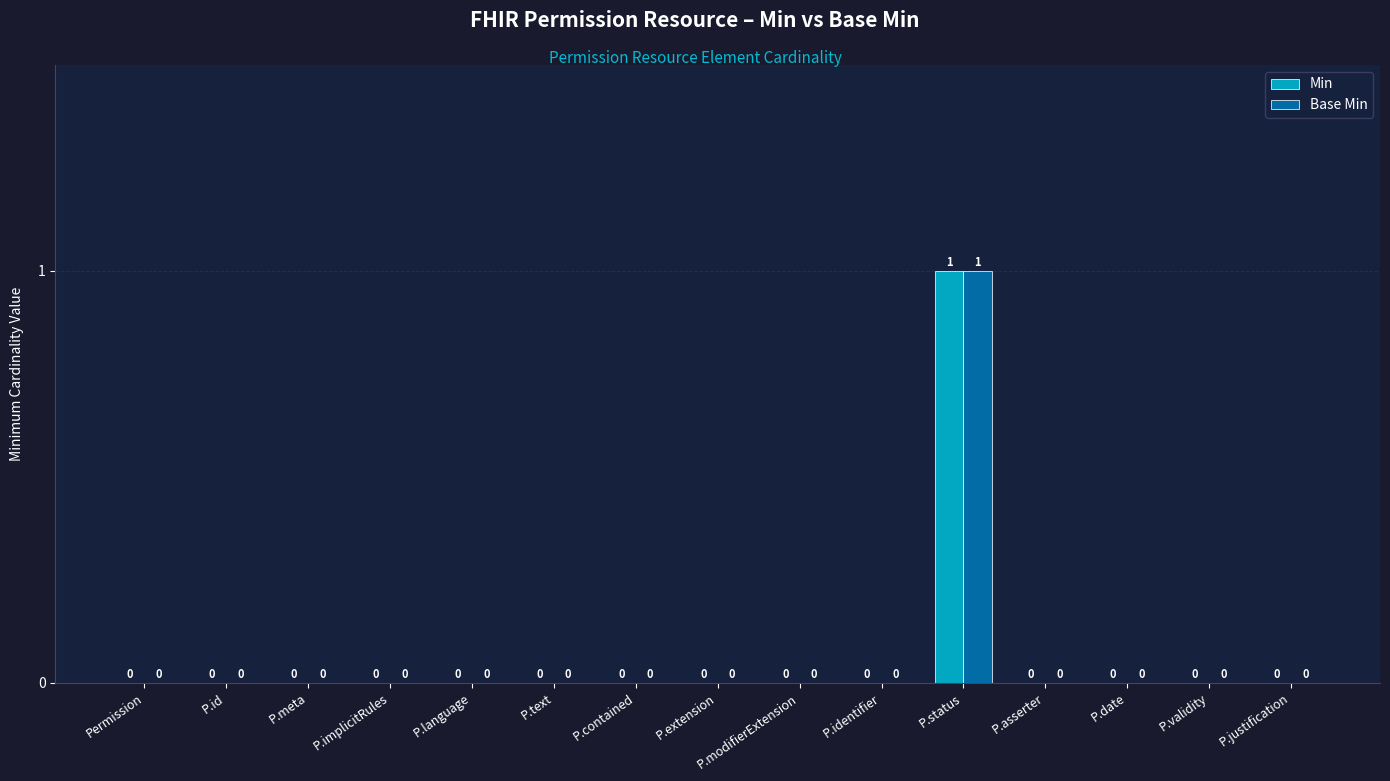

Is it true that Base Min equals 0 at P.language?

True